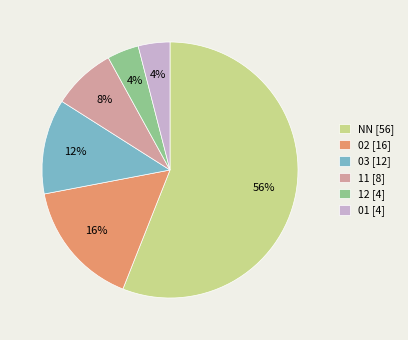

How many slices are in this pie chart?

6